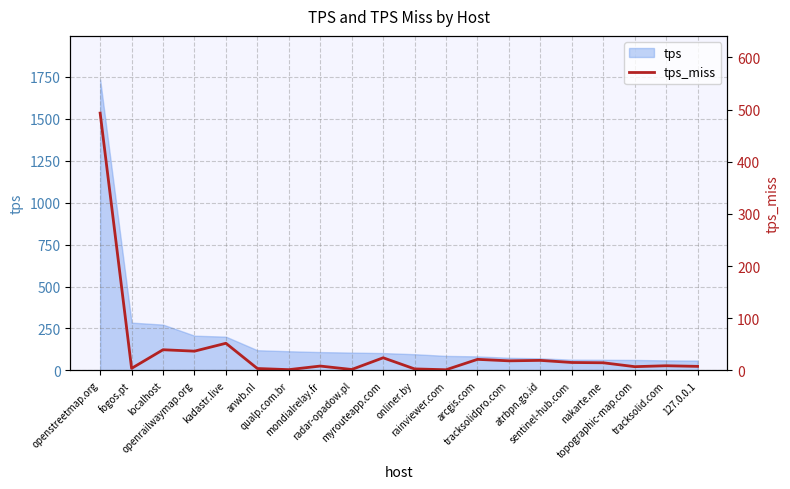

What is the maximum value shown in the chart?

493.2